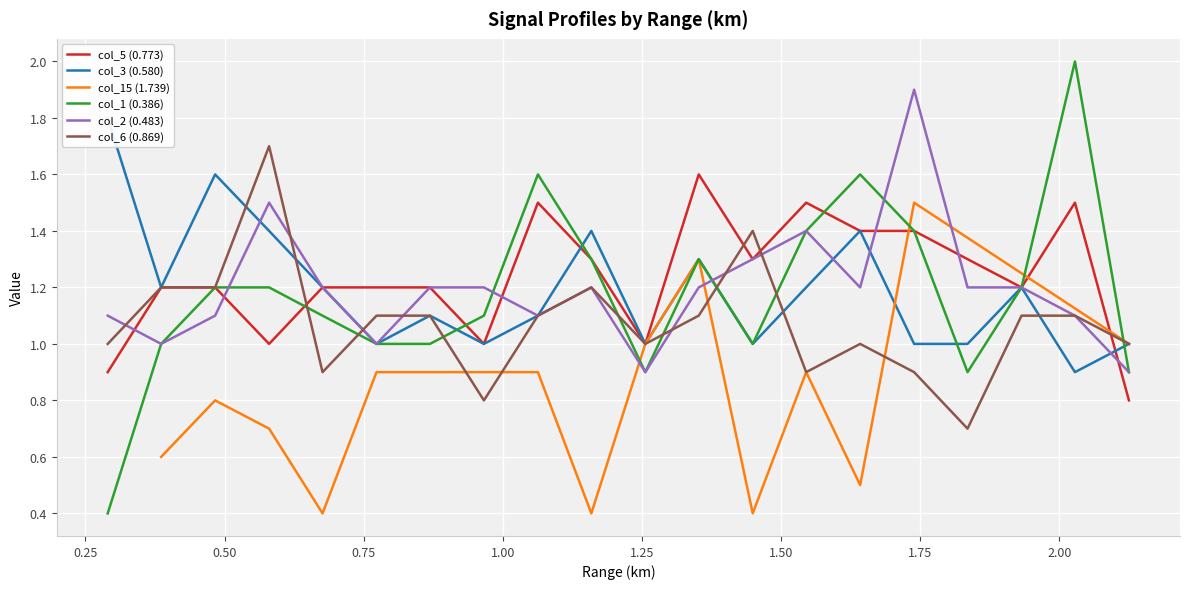

The col_6 (0.869) series shows 1.0 at 2.125. True or false?

True